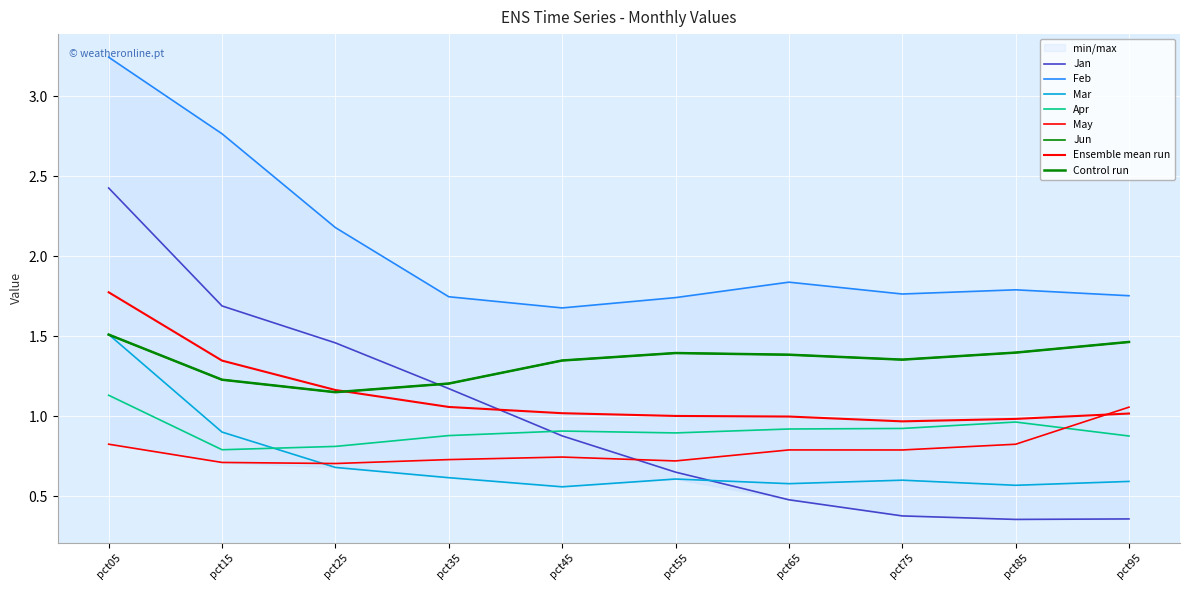

True or false: Feb has a value of 3.2 at pct25.

False